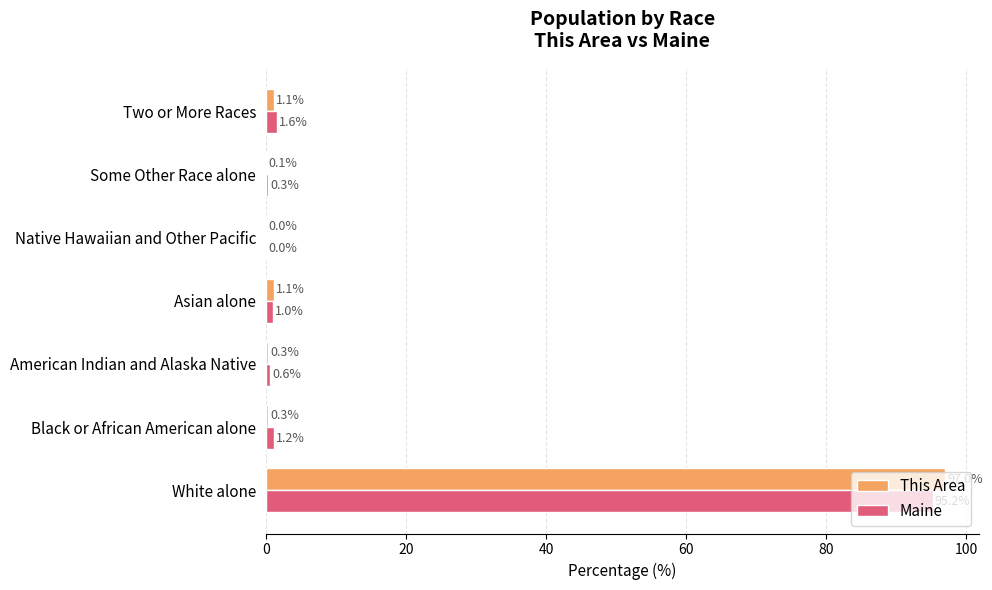

Where is Maine nearest to the value 47?

Two or More Races